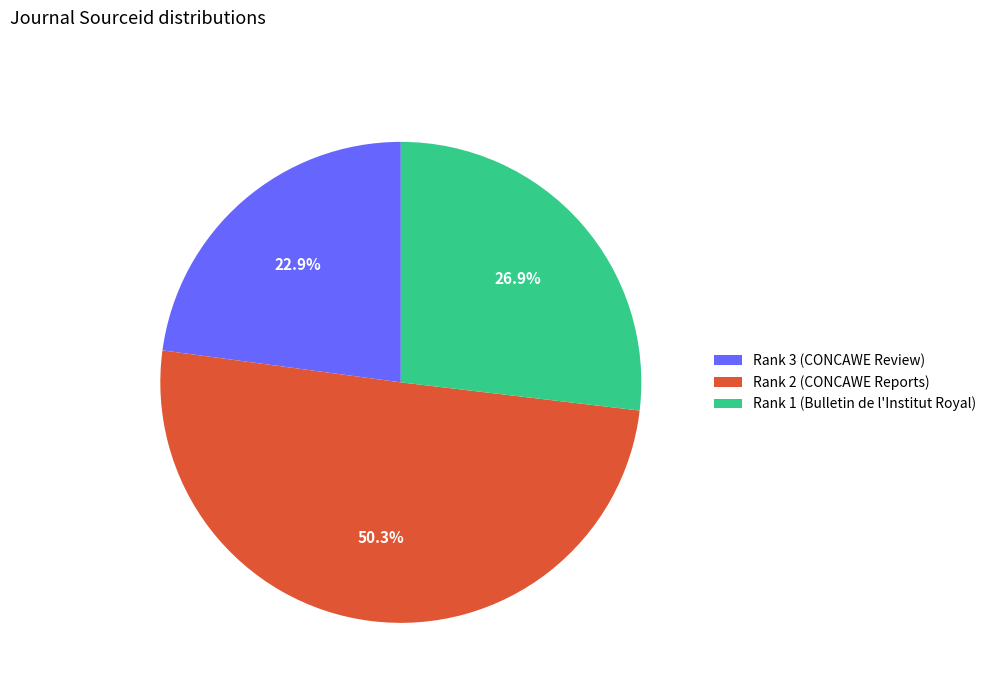

Rank the categories by value from lowest to highest.

Rank 3 (CONCAWE Review), Rank 1 (Bulletin de l'Institut Royal), Rank 2 (CONCAWE Reports)